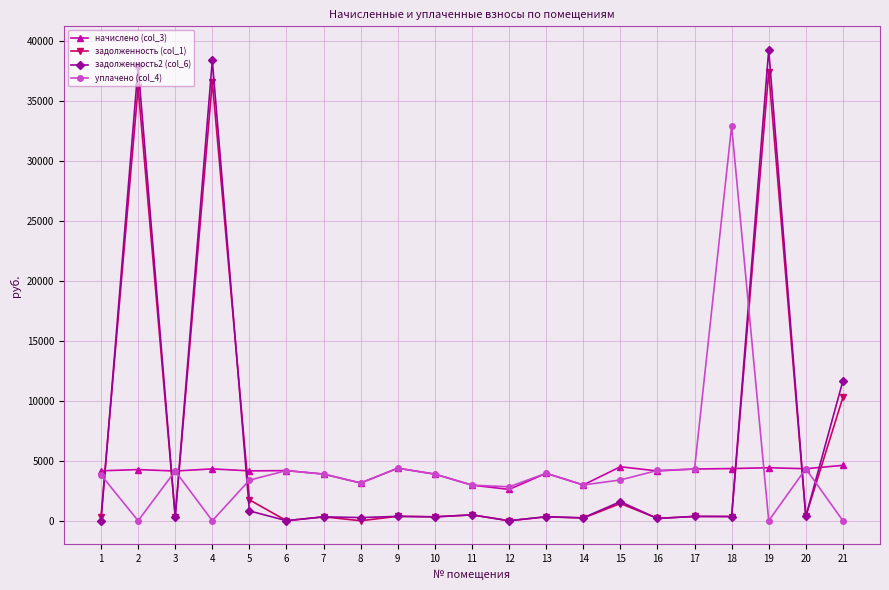

Which category has the highest value in the задолженность2 (col_6) series?

19